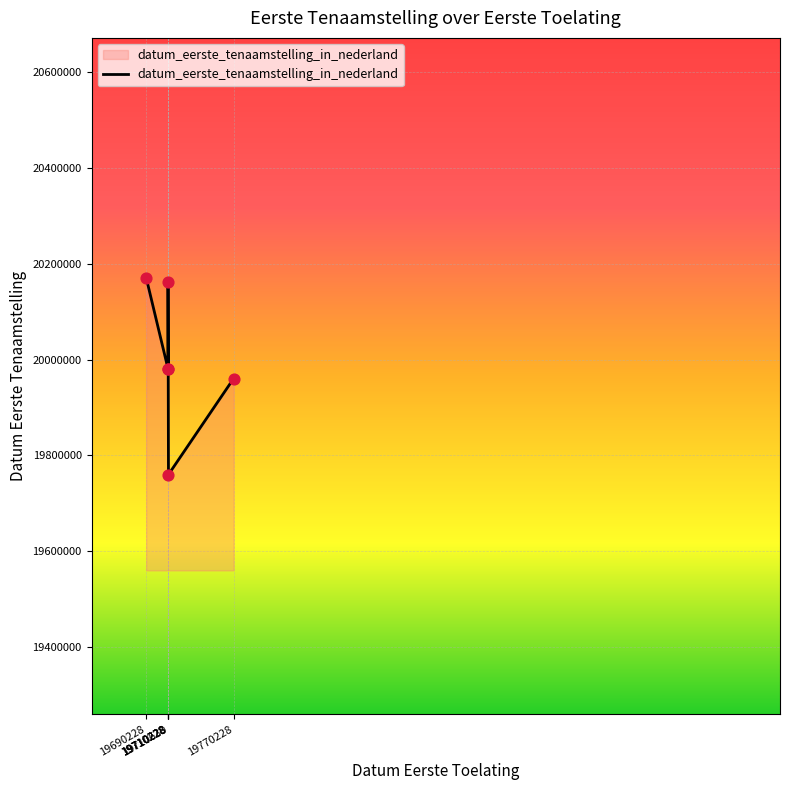

What is the change in value from 19710228 to 19710228?

+89